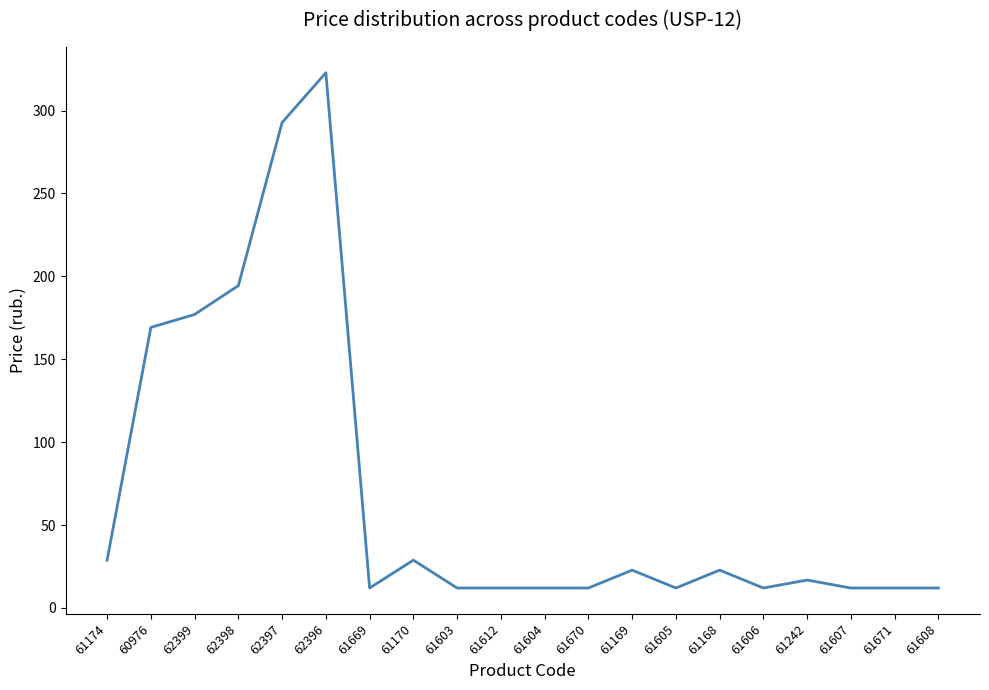

What is the difference between the maximum and second lowest values?

310.8